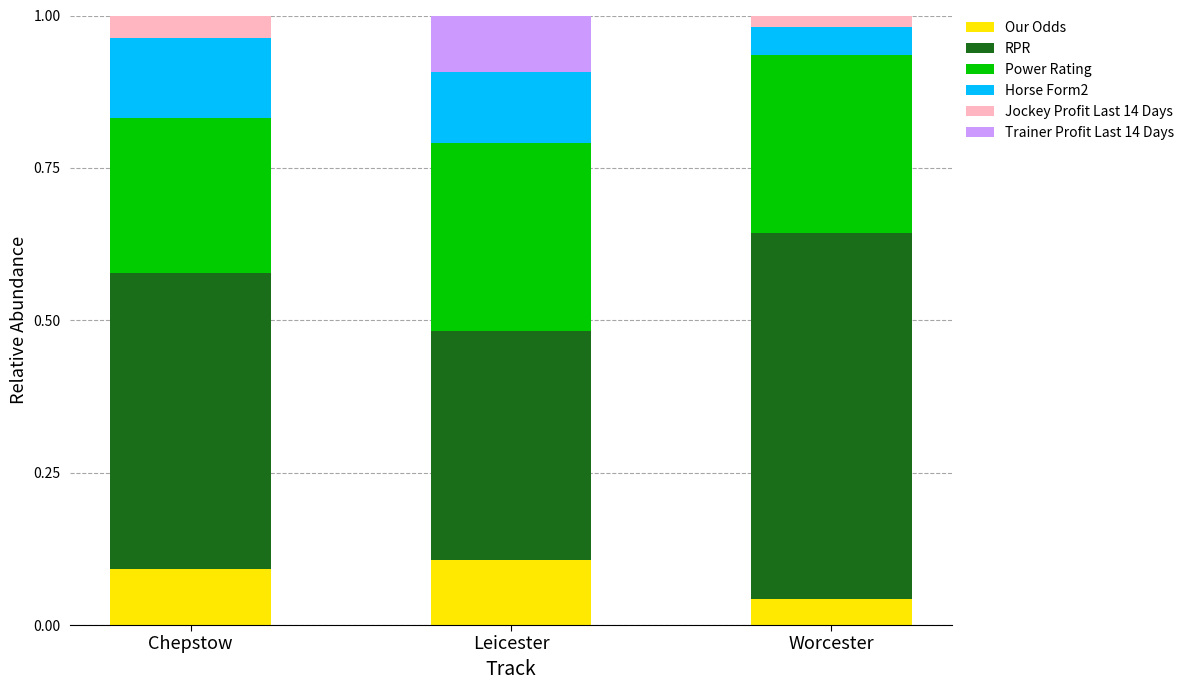

What are all the series names shown in the legend?

Our Odds, RPR, Power Rating, Horse Form2, Jockey Profit Last 14 Days, Trainer Profit Last 14 Days